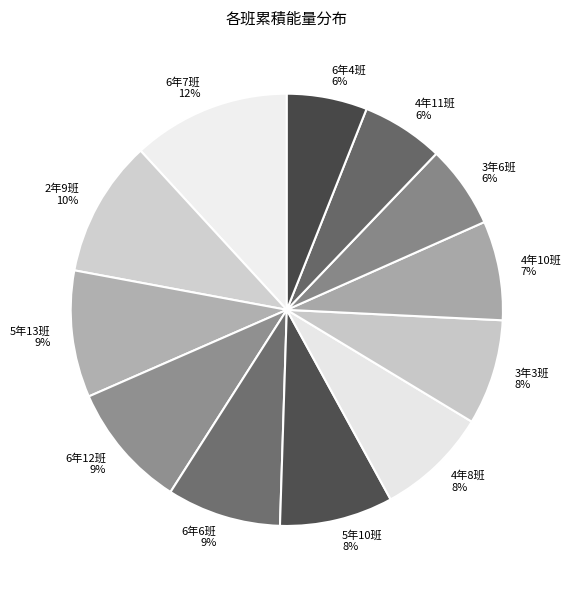

Does any single category account for the majority?

No